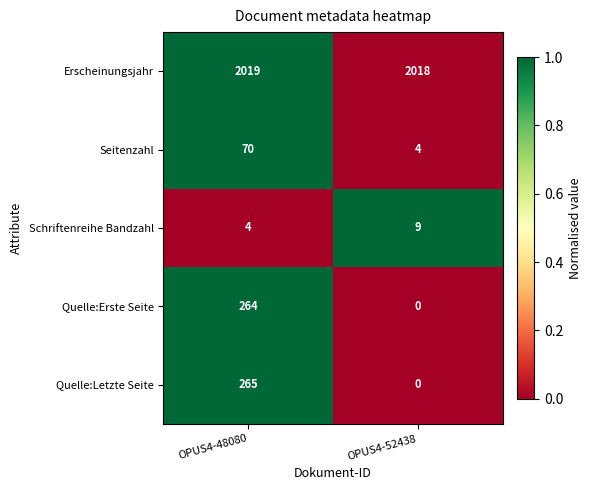

Count the number of data series in this chart.

5